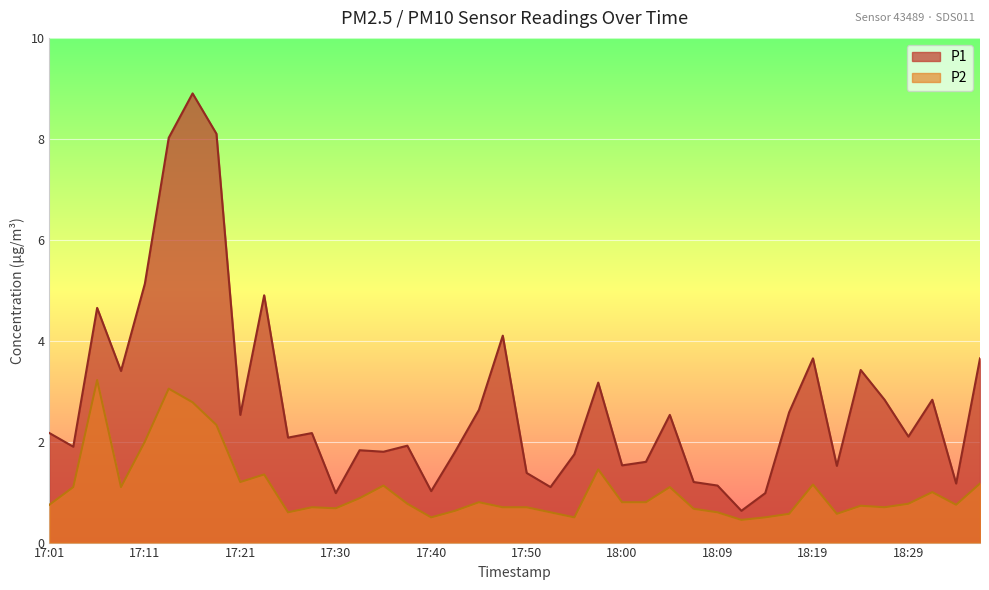

At which category is the sum across all series the highest?

17:16